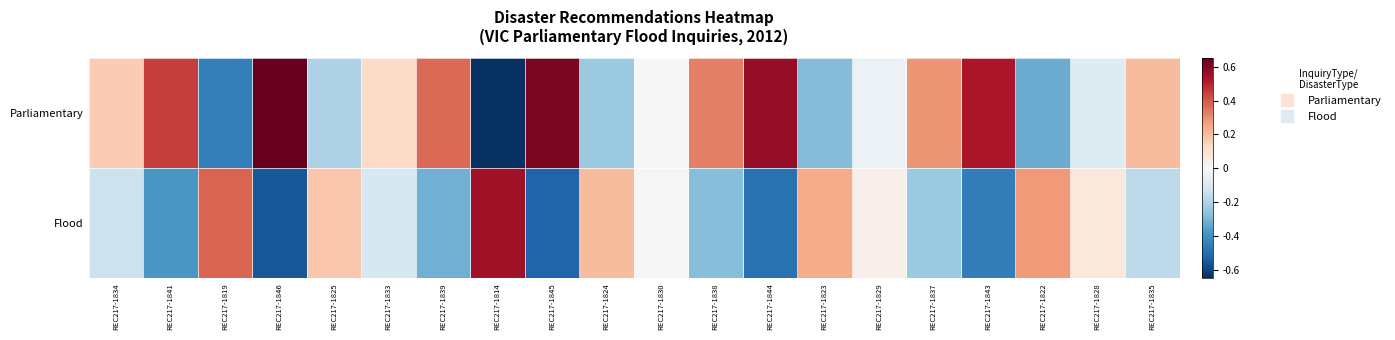

Reading left to right, transcribe all the data shown in this chart.

Parliamentary: REC217-1834=0.2	REC217-1841=0.4	REC217-1819=-0.4	REC217-1846=0.7	REC217-1825=-0.2	REC217-1833=0.1	REC217-1839=0.4	REC217-1814=-0.7	REC217-1845=0.6	REC217-1824=-0.2	REC217-1830=0.0	REC217-1838=0.3	REC217-1844=0.6	REC217-1823=-0.3	REC217-1829=-0.0	REC217-1837=0.3	REC217-1843=0.5	REC217-1822=-0.3	REC217-1828=-0.1	REC217-1835=0.2
Flood: REC217-1834=-0.1	REC217-1841=-0.4	REC217-1819=0.4	REC217-1846=-0.6	REC217-1825=0.2	REC217-1833=-0.1	REC217-1839=-0.3	REC217-1814=0.6	REC217-1845=-0.5	REC217-1824=0.2	REC217-1830=-0.0	REC217-1838=-0.3	REC217-1844=-0.5	REC217-1823=0.2	REC217-1829=0.0	REC217-1837=-0.2	REC217-1843=-0.4	REC217-1822=0.3	REC217-1828=0.1	REC217-1835=-0.2